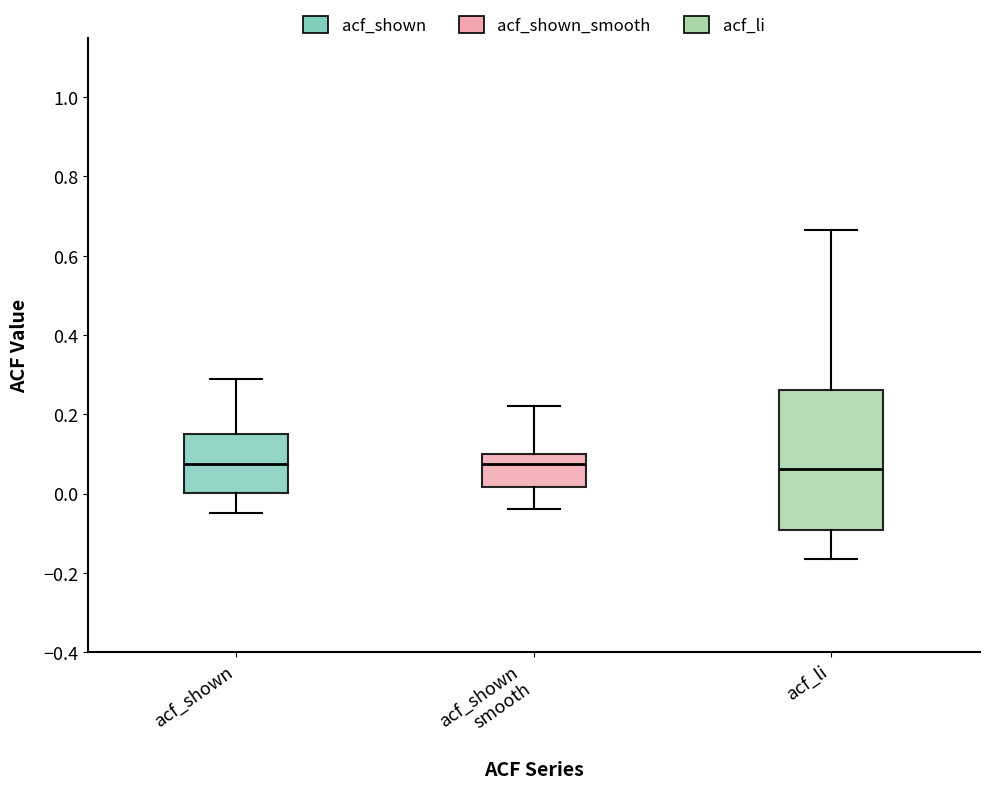

Reading left to right, read every box against the y-axis: the position of its median line, the range the box covers, and the ends of its whiskers. The values are not printed on the chart, so give them approximately, as read against the axis.

acf_shown: median 0.08, box 0.00 to 0.14, whiskers -0.04 to 0.30
acf_shown smooth: median 0.08, box 0.02 to 0.10, whiskers -0.04 to 0.22
acf_li: median 0.06, box -0.10 to 0.26, whiskers -0.16 to 0.66